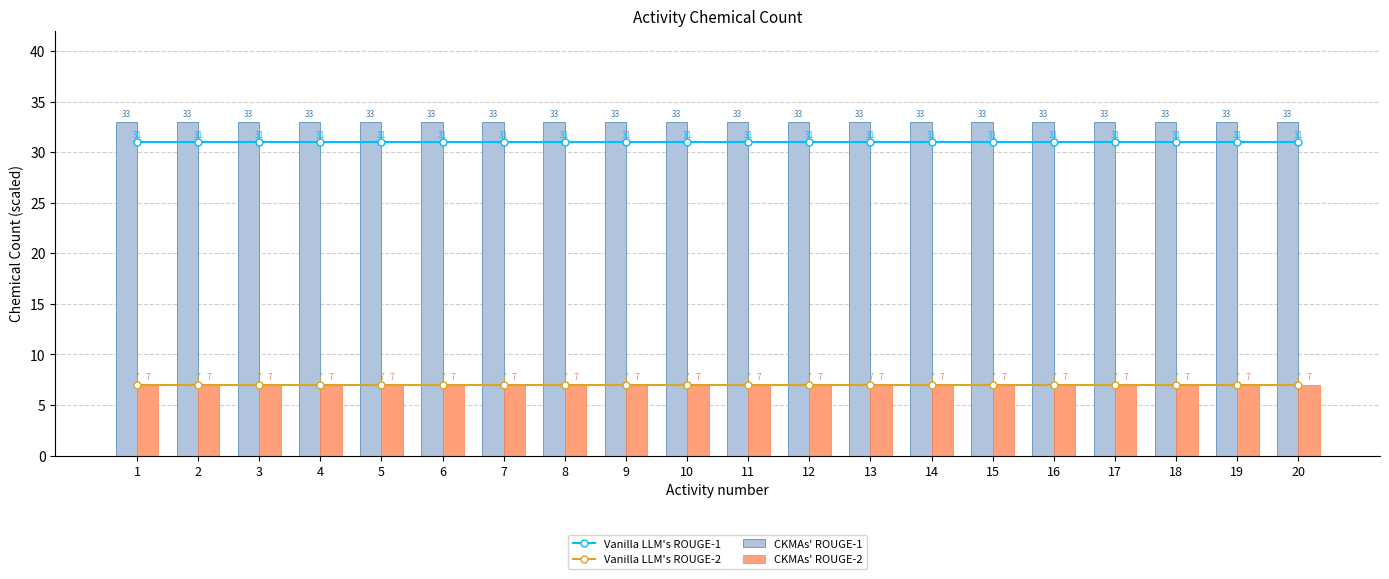

What are all the series names shown in the legend?

Vanilla LLM's ROUGE-1, Vanilla LLM's ROUGE-2, CKMAs' ROUGE-1, CKMAs' ROUGE-2